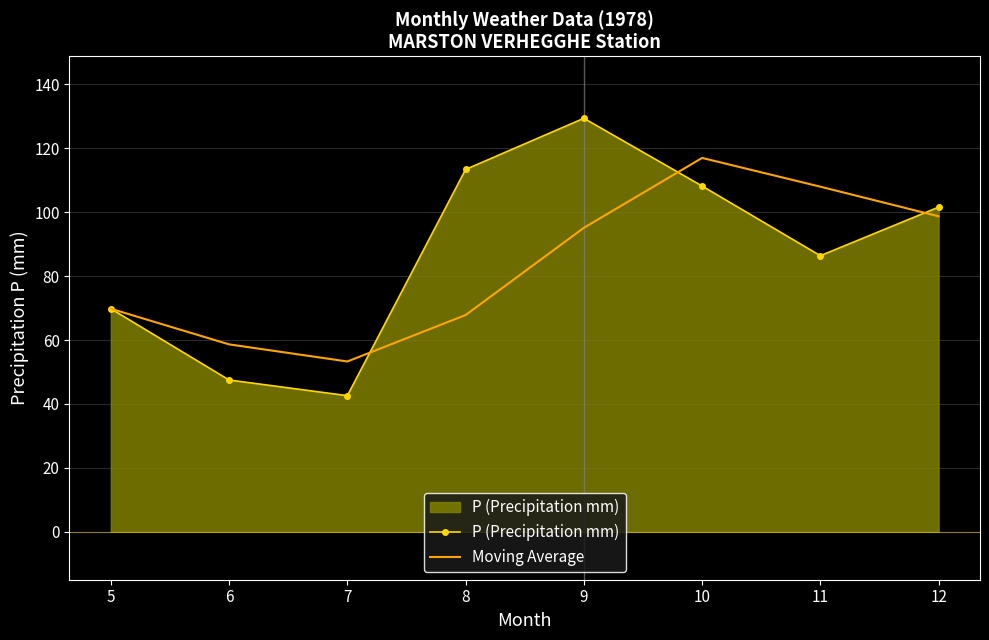

The value of Moving Average at 8 is 93.9. True or false?

False